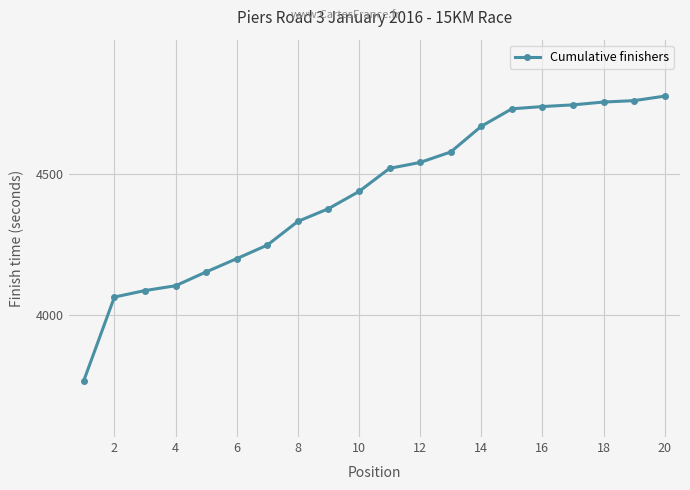

What is the maximum value shown in the chart?

4776